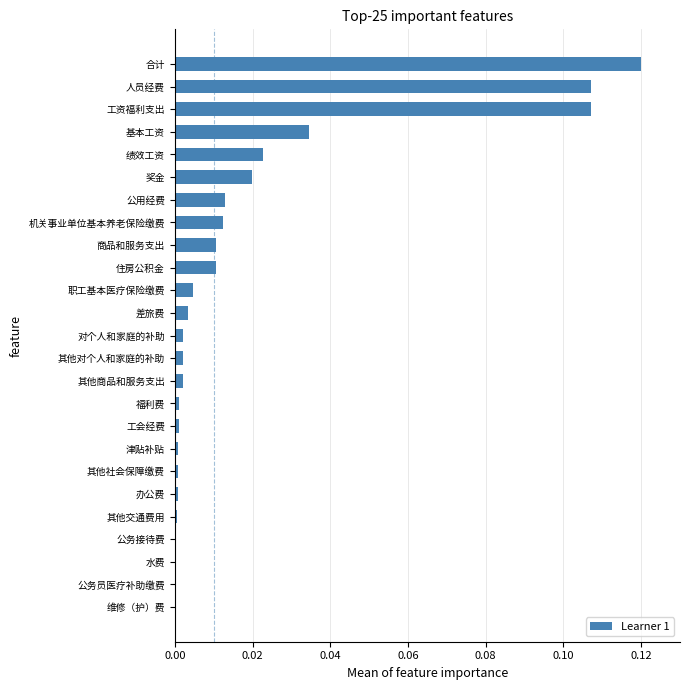

The chart shows a value of 0.0 at 办公费. True or false?

True